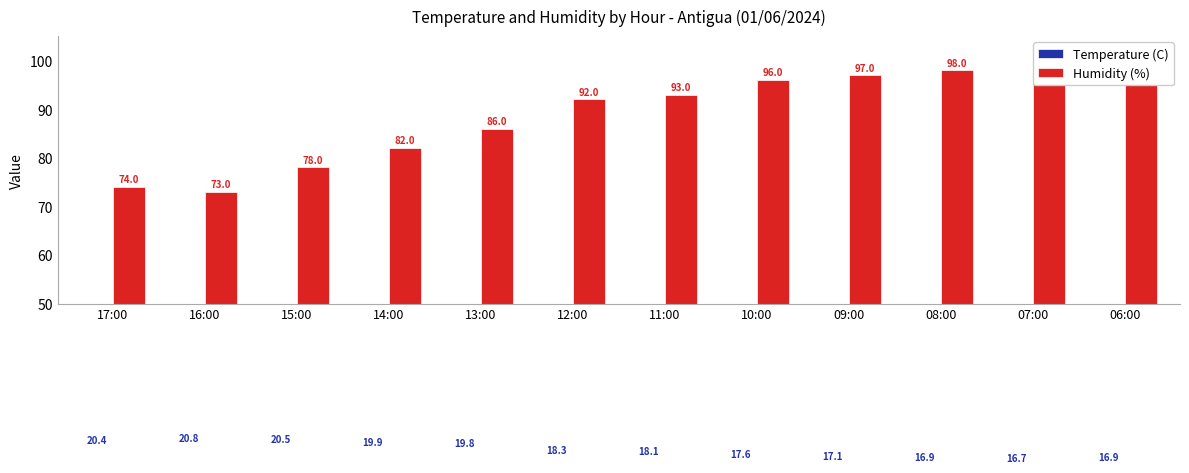

Reading left to right, what are all the values shown in this chart?

Temperature (C): 17:00=20.4	16:00=20.8	15:00=20.5	14:00=19.9	13:00=19.8	12:00=18.3	11:00=18.1	10:00=17.6	09:00=17.1	08:00=16.9	07:00=16.7	06:00=16.9
Humidity (%): 17:00=74.0	16:00=73.0	15:00=78.0	14:00=82.0	13:00=86.0	12:00=92.0	11:00=93.0	10:00=96.0	09:00=97.0	08:00=98.0	07:00=98.0	06:00=98.0